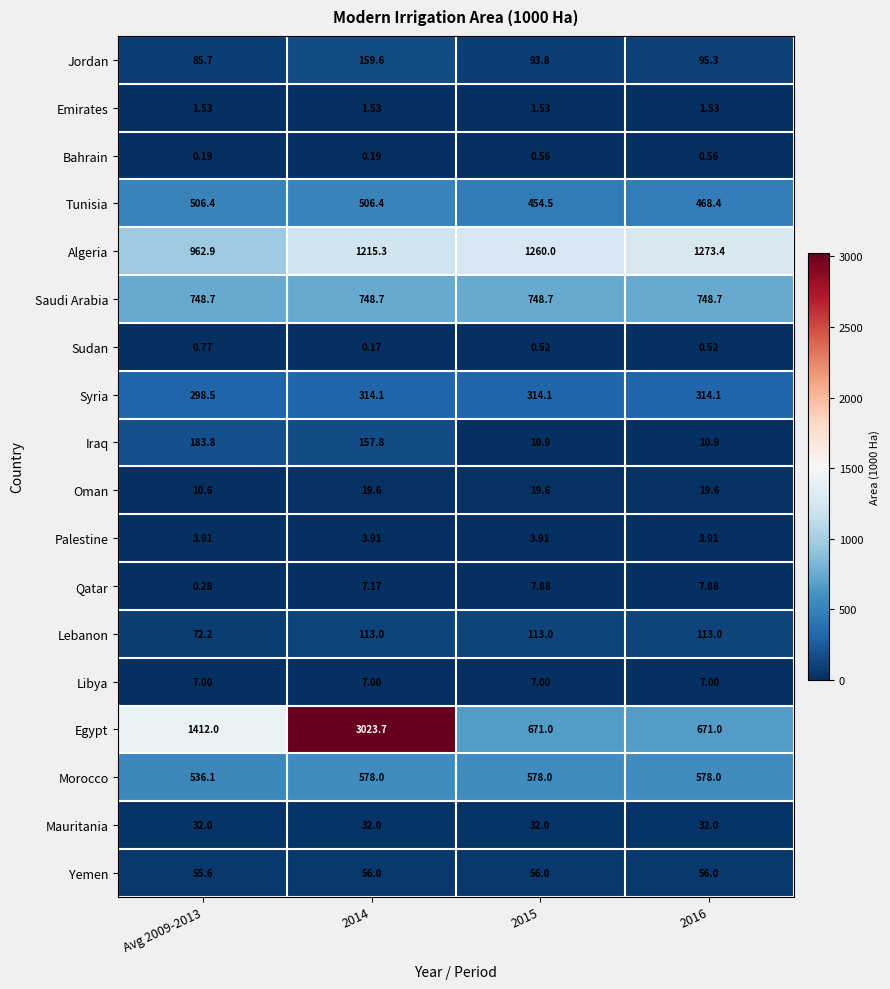

Rank the series at Avg 2009-2013 from highest to lowest value.

Egypt, Algeria, Saudi Arabia, Morocco, Tunisia, Syria, Iraq, Jordan, Lebanon, Yemen, Mauritania, Oman, Libya, Palestine, Emirates, Sudan, Qatar, Bahrain